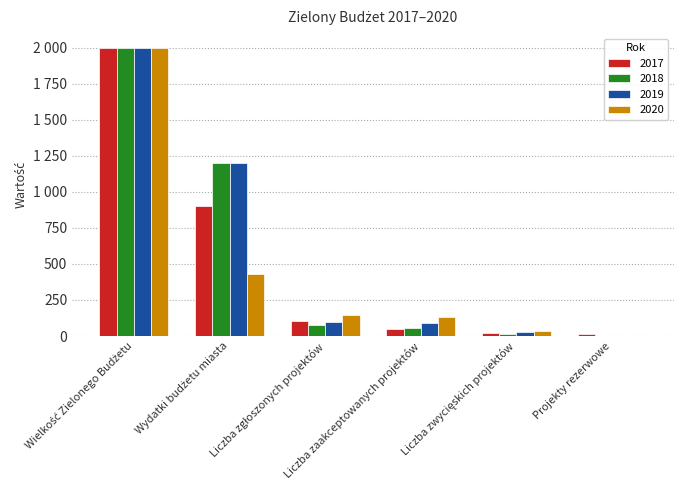

What are all the series names shown in the legend?

2017, 2018, 2019, 2020